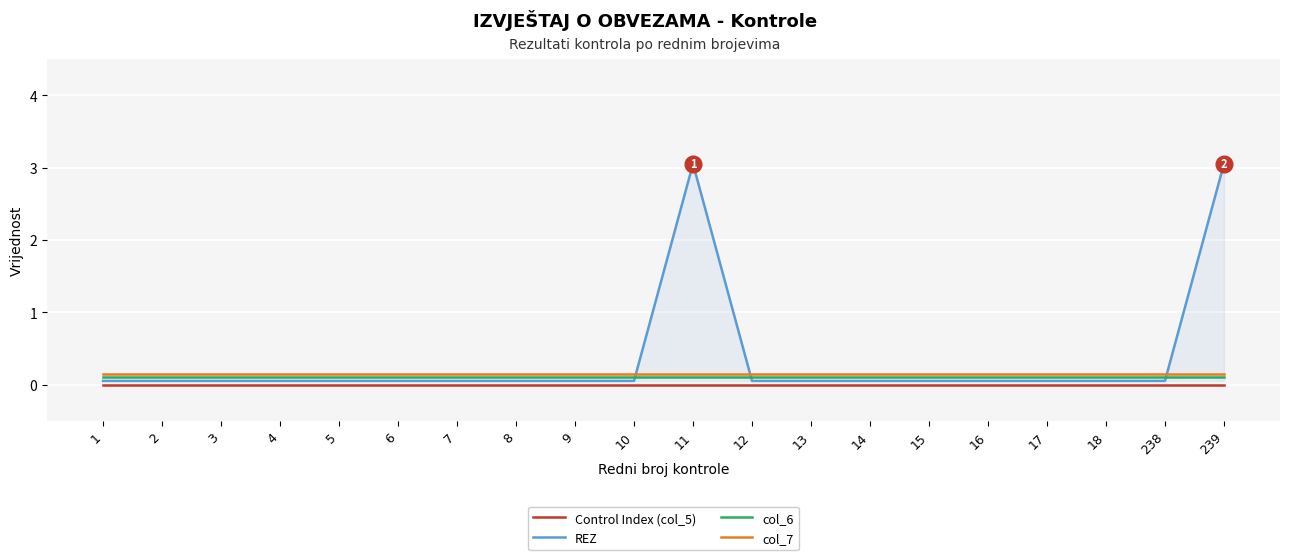

The col_7 series shows 0.2 at 3. True or false?

False